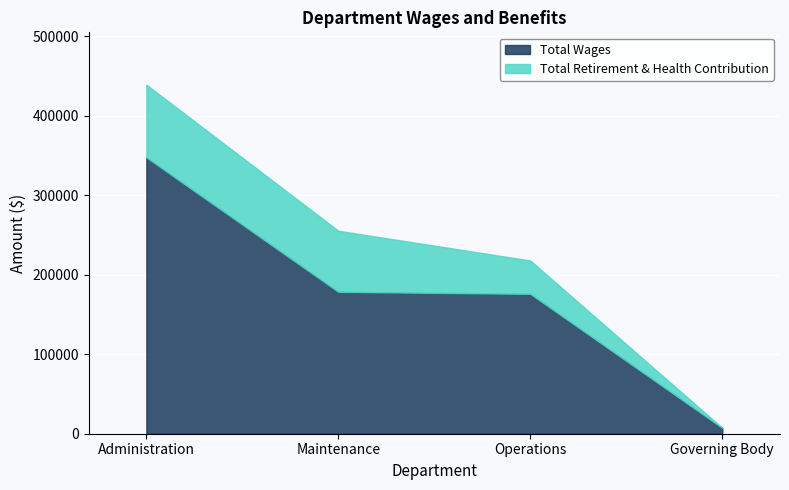

Rank the series by their average value, from highest to lowest.

Total Wages, Total Retirement & Health Contribution